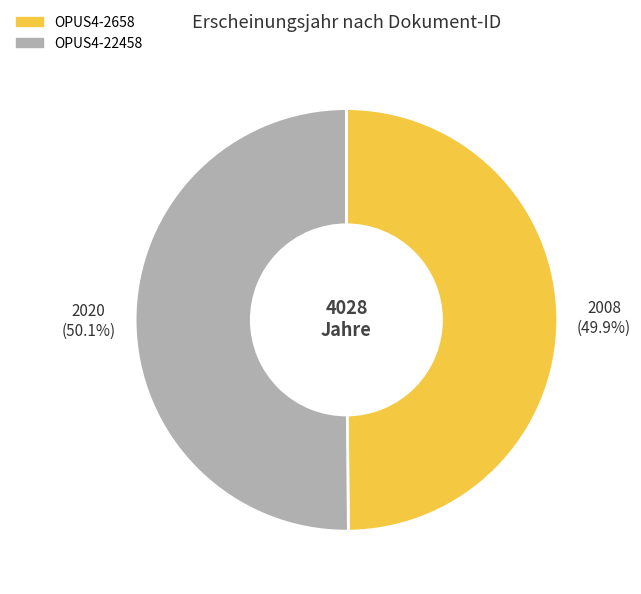

To the nearest percent, what percentage of the pie is OPUS4-22458?

50%